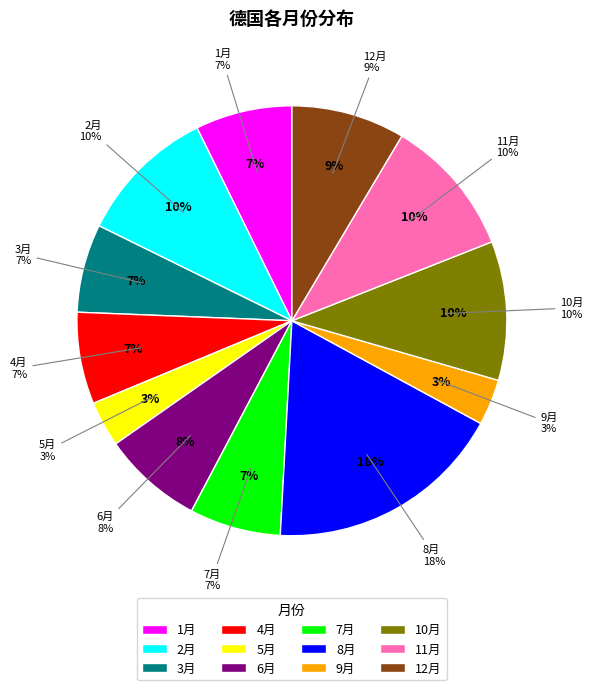

Which category has the biggest portion of the pie?

8月